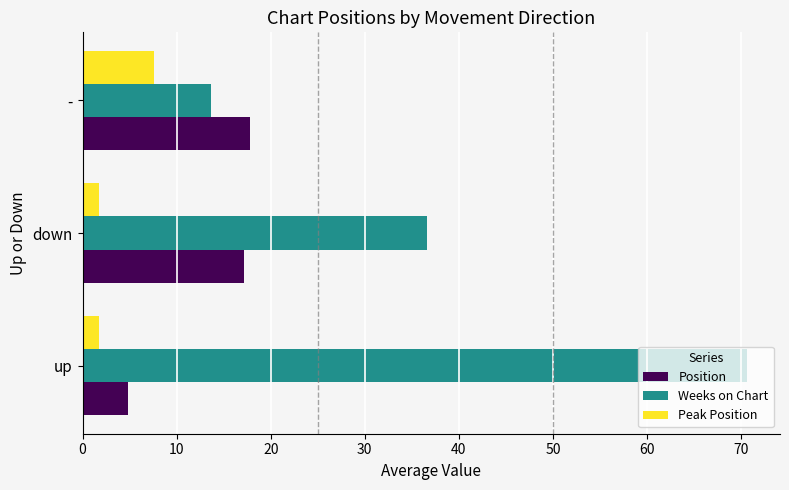

What are all the series names shown in the legend?

Position, Weeks on Chart, Peak Position